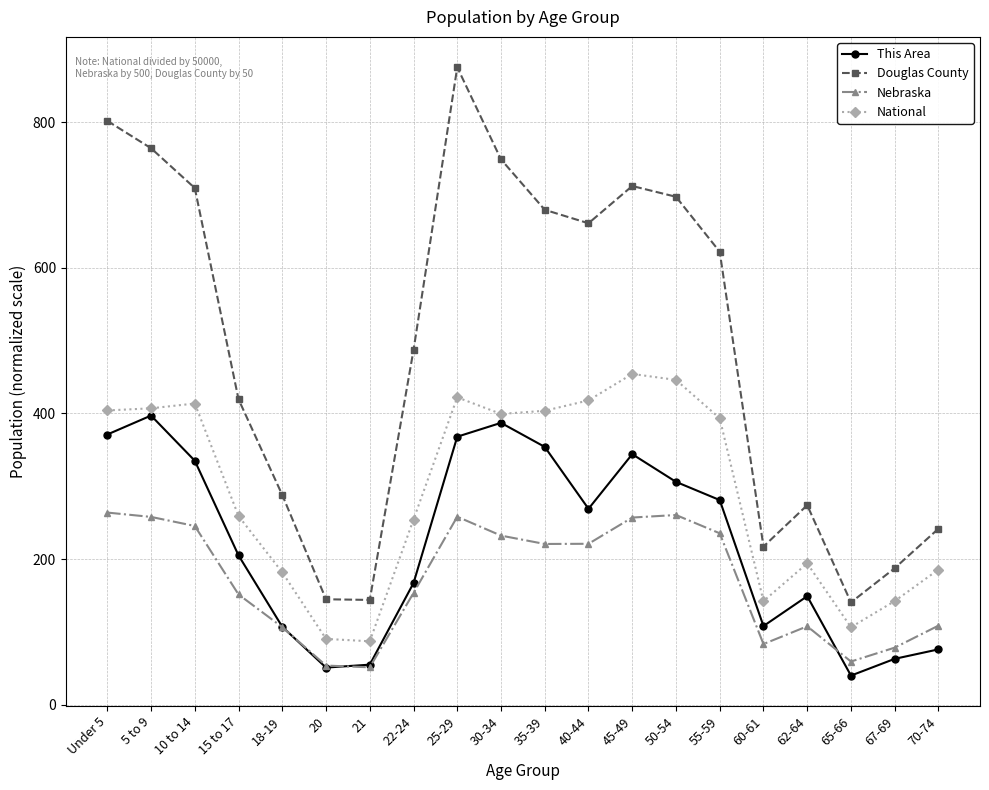

At which label does National reach its peak?

45-49